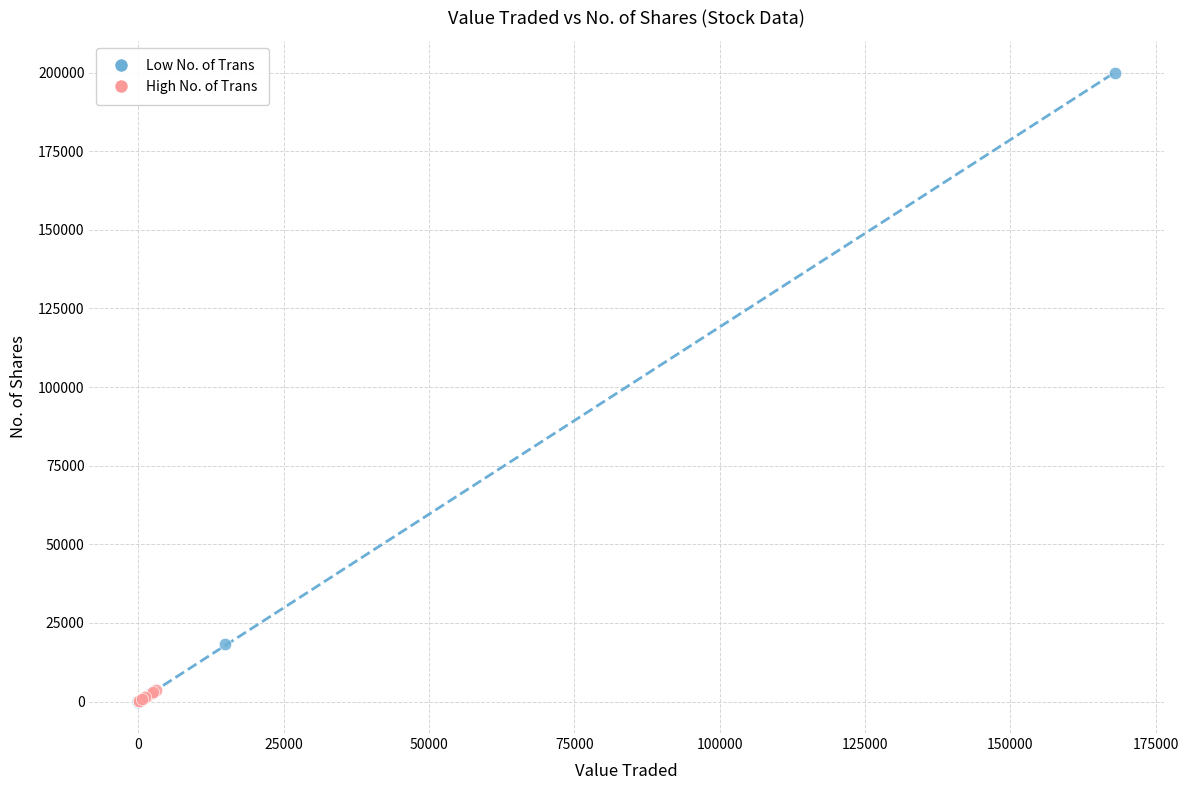

Which series contains the highest Y value?

Low No. of Trans